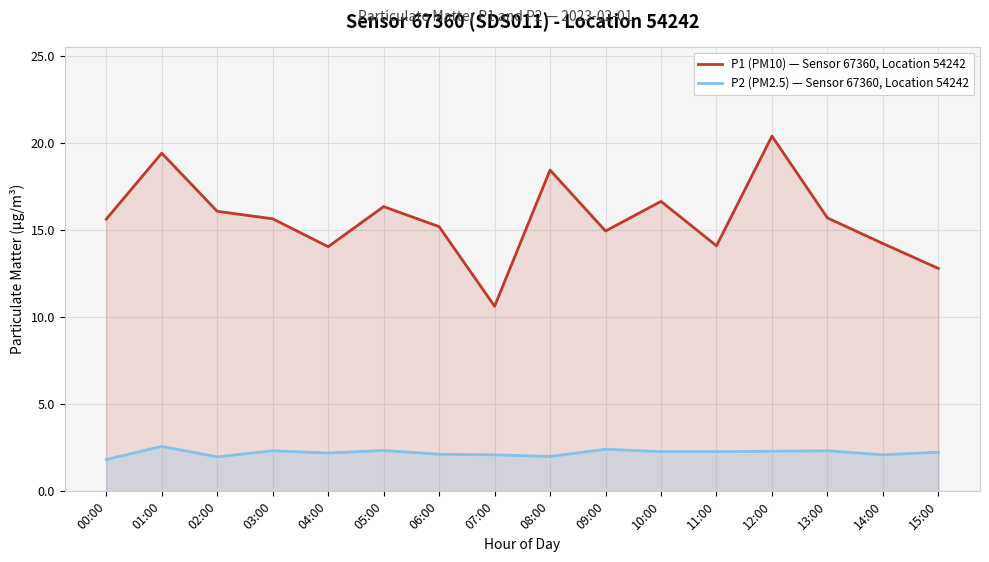

At which category does P1 (PM10) — Sensor 67360, Location 54242 reach its first local valley?

04:00